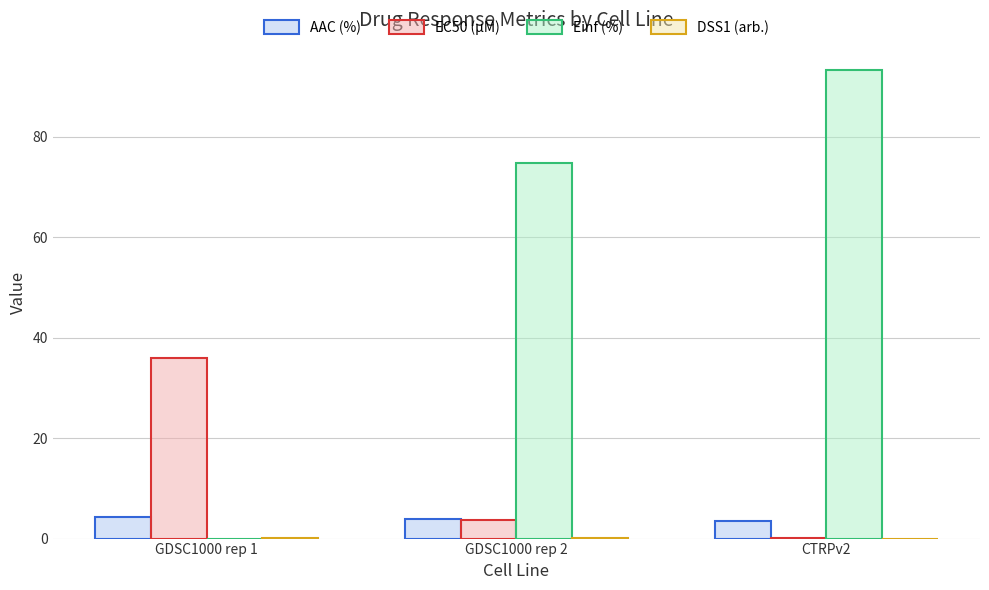

Between GDSC1000 rep 1 and CTRPv2, which series saw the biggest shift?

Einf (%)